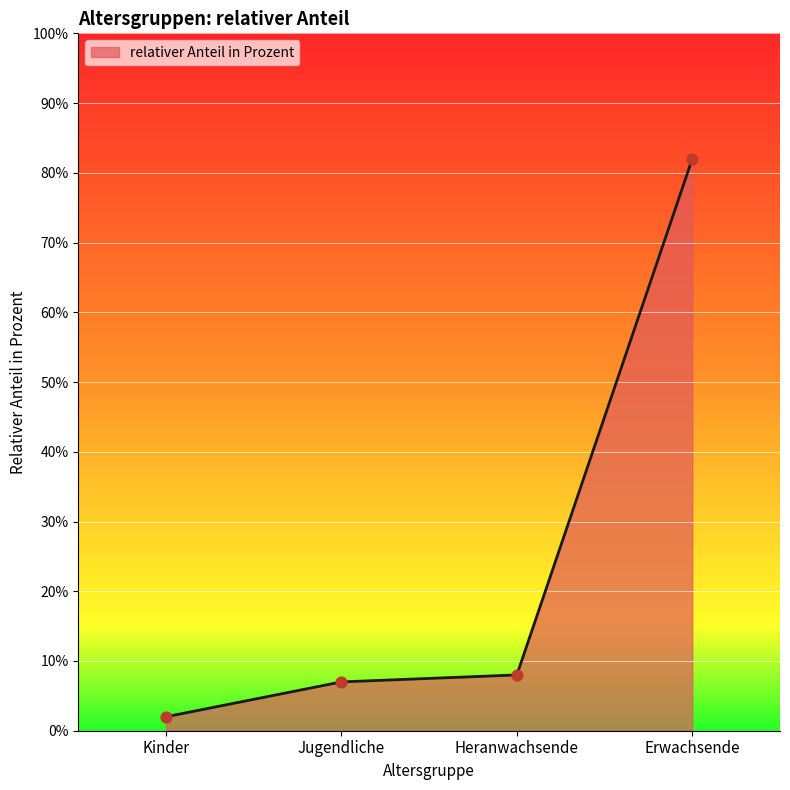

Approximately how many times larger is the value at Heranwachsende compared to Erwachsende?

0.1